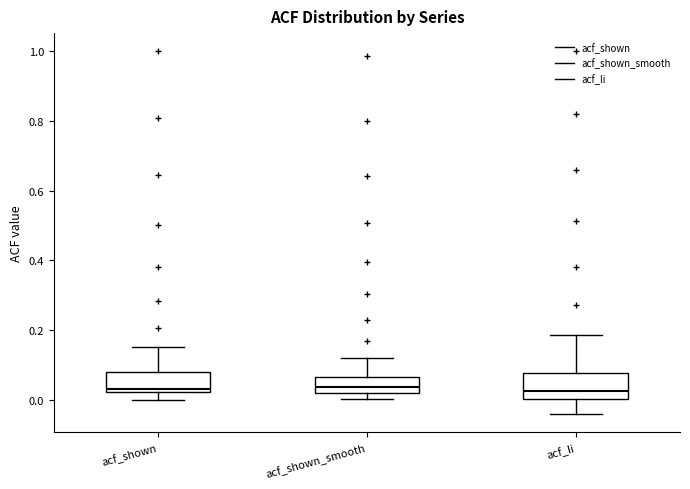

Where does the lower whisker of the box for acf_shown end on the y-axis? The values are not printed on the chart, so give them approximately, as read against the axis.

0.00